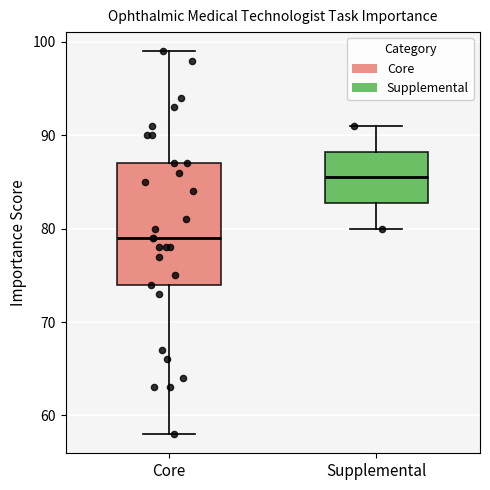

Which box has the lowest median line?

Core